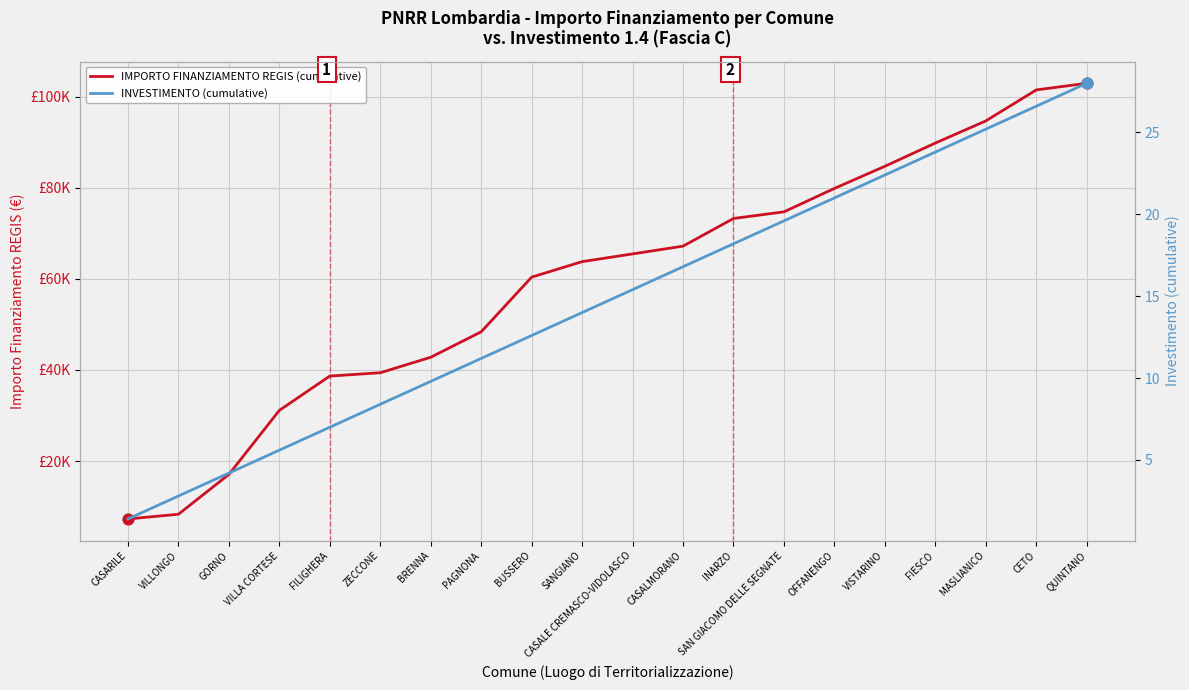

Which series has the widest spread of Y values?

IMPORTO FINANZIAMENTO REGIS (cumulative)